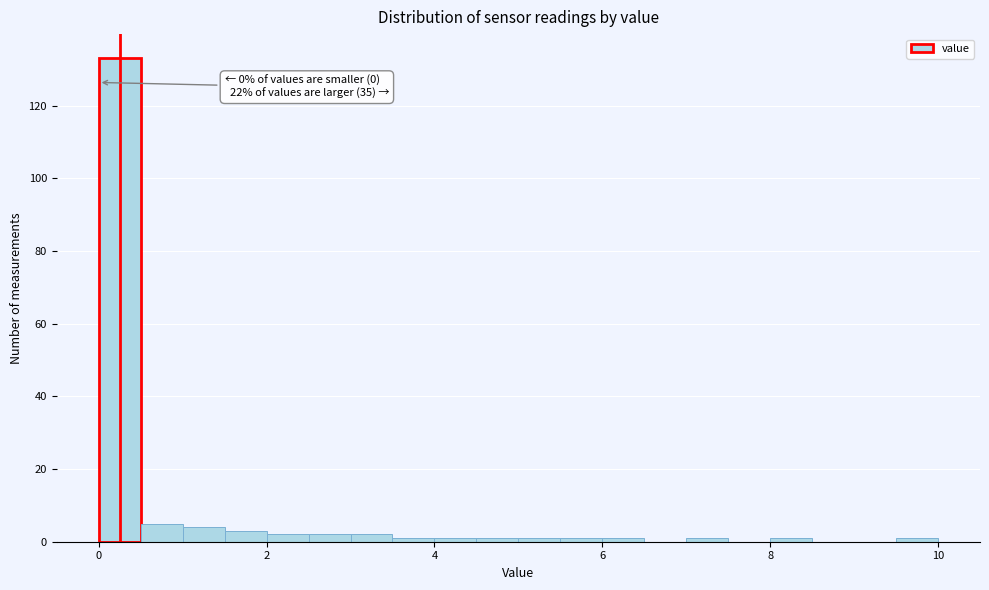

Read against the x-axis, roughly where is the centre of the tallest bar?

0.2